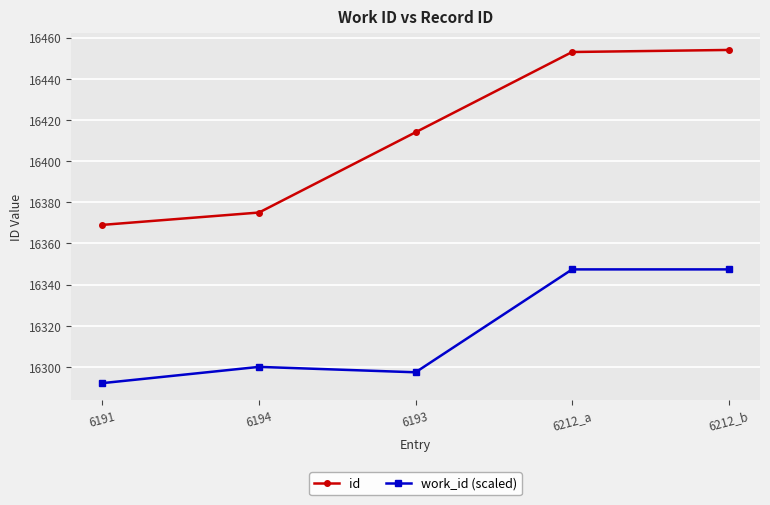

How many lines are shown in the chart?

2